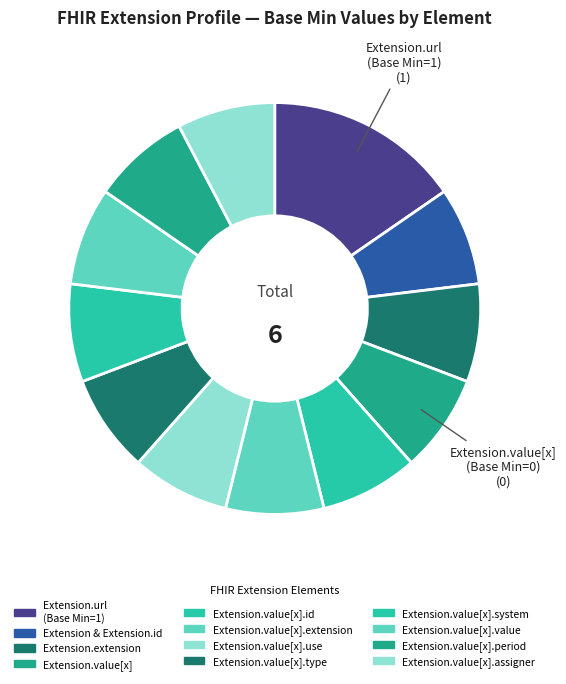

How many segments does this pie chart have?

12